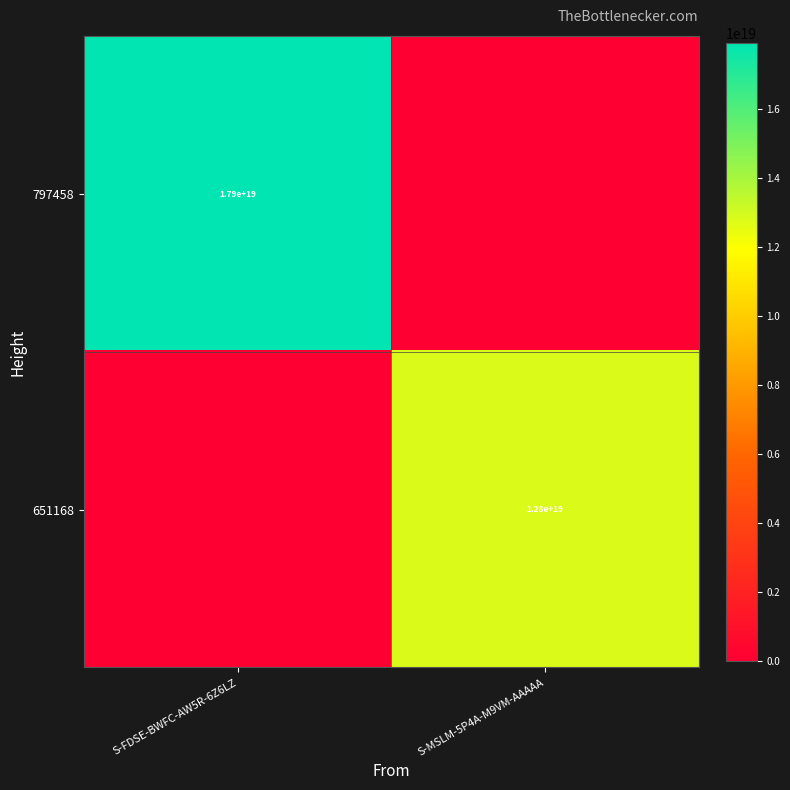

Is the value of 651168 at S-MSLM-5P4A-M9VM-AAAAA greater than the value of 797458 at S-FDSE-BWFC-AW5R-6Z6LZ?

No